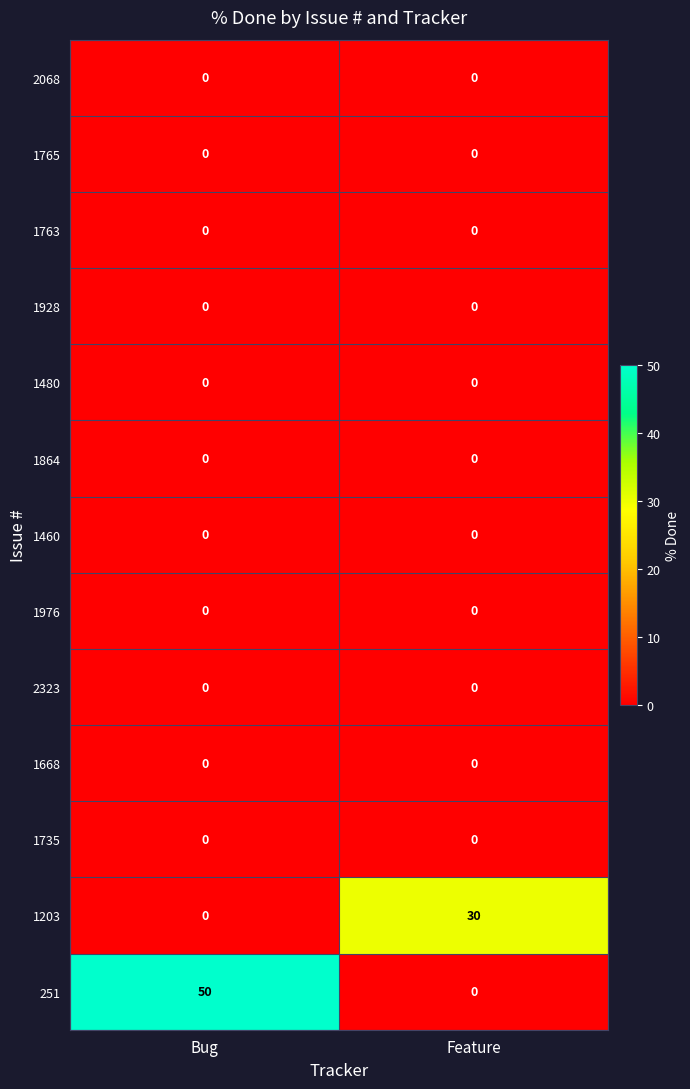

At which category is the sum across all series the highest?

Bug